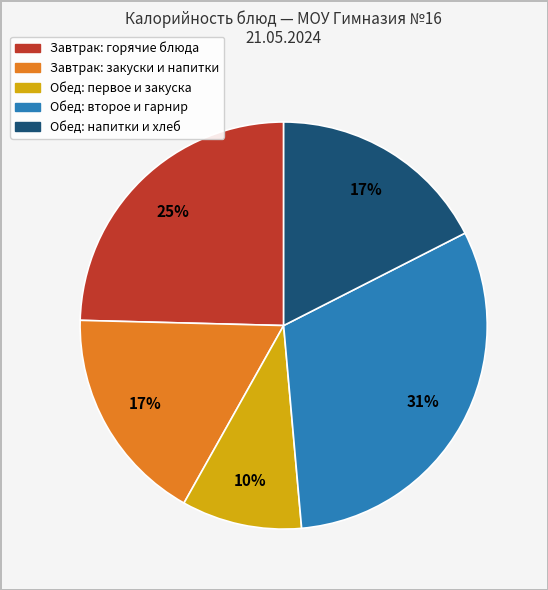

To the nearest percent, what is the average slice percentage?

20%